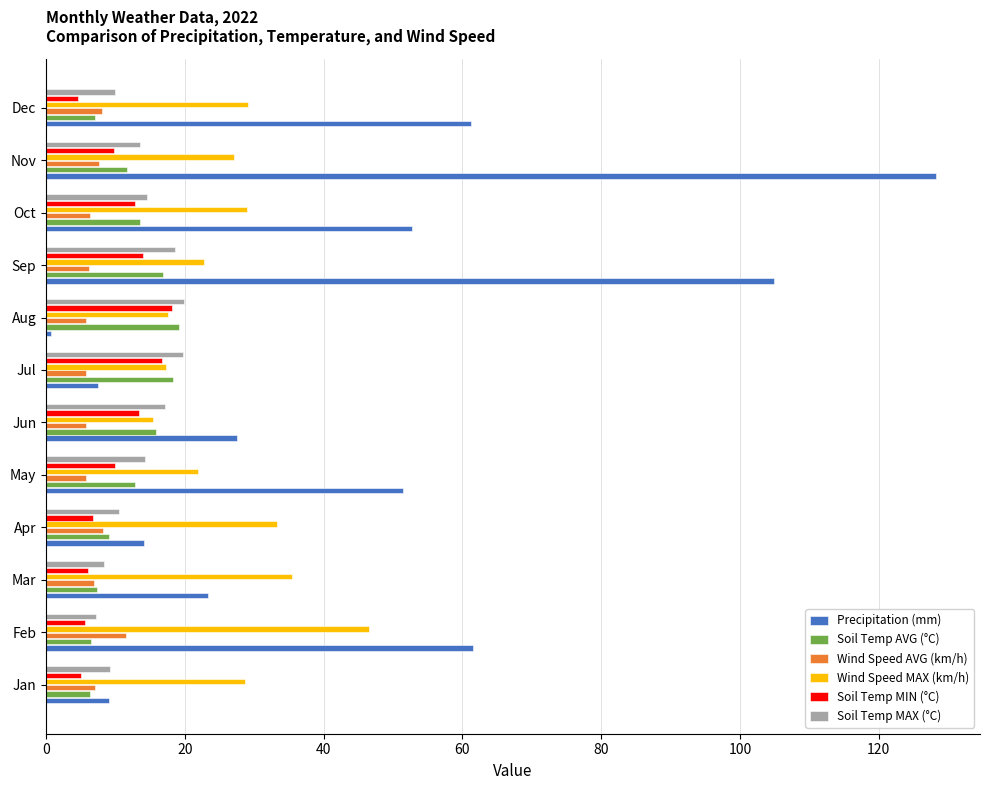

Which series has the widest spread of values?

Precipitation (mm)